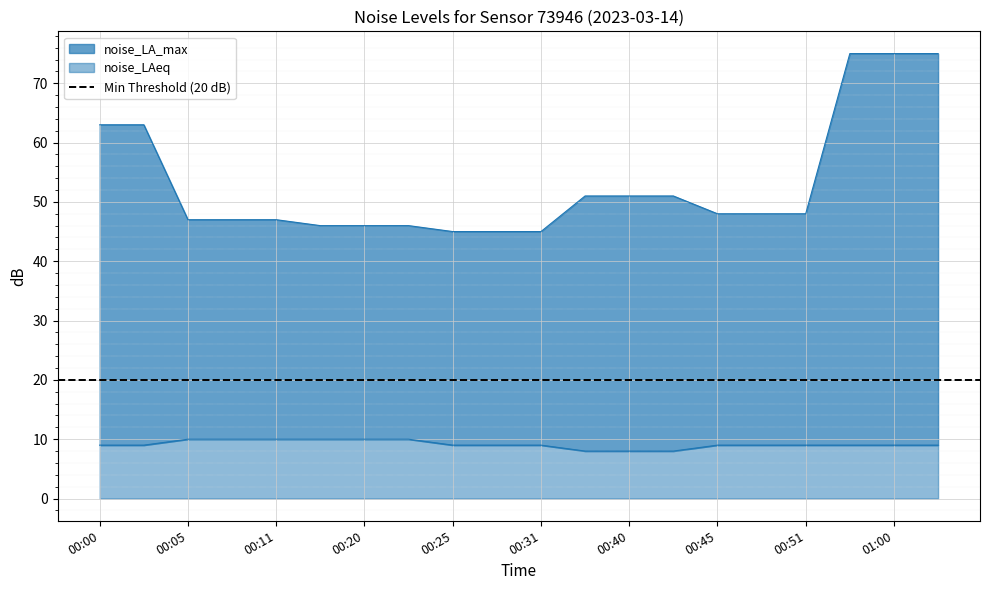

True or false: noise_LAeq has a value of 9 at 00:50.

True